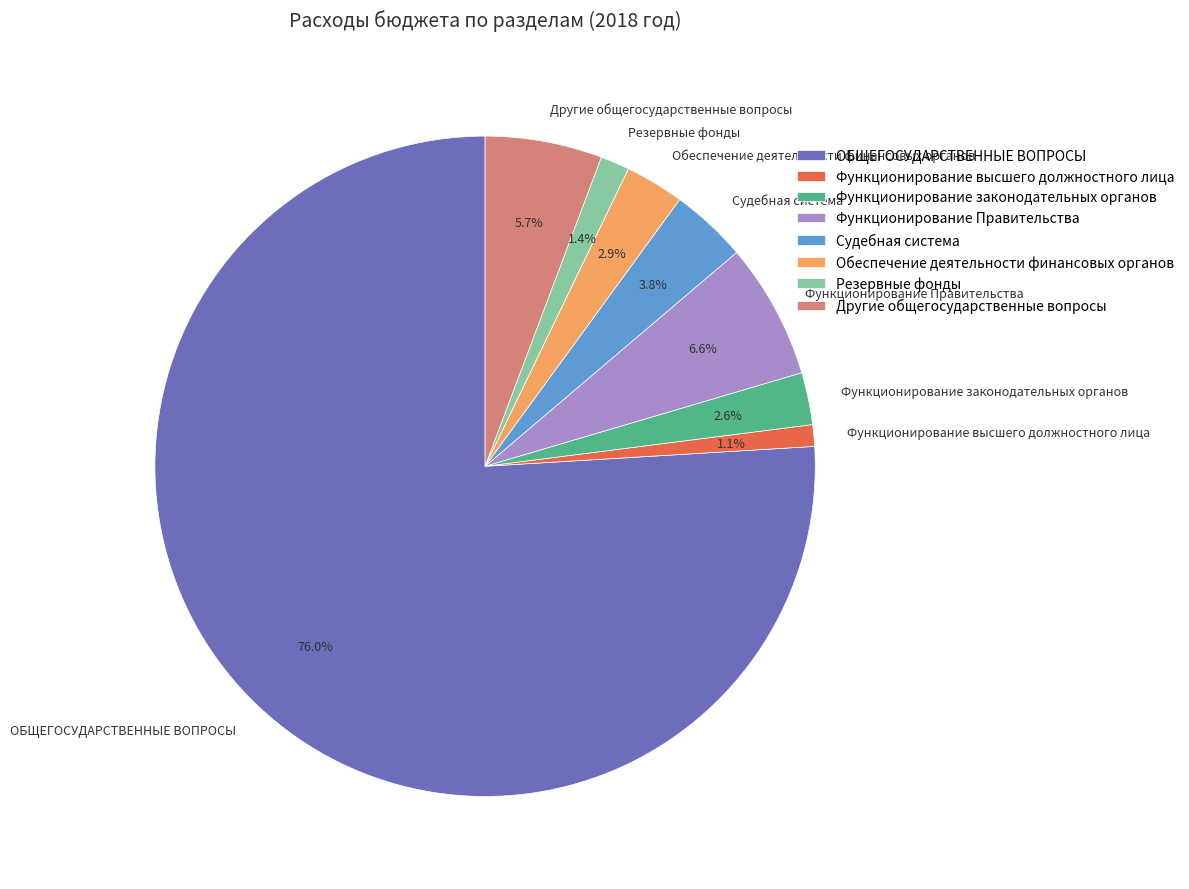

Which slice represents more than half of the pie?

ОБЩЕГОСУДАРСТВЕННЫЕ ВОПРОСЫ